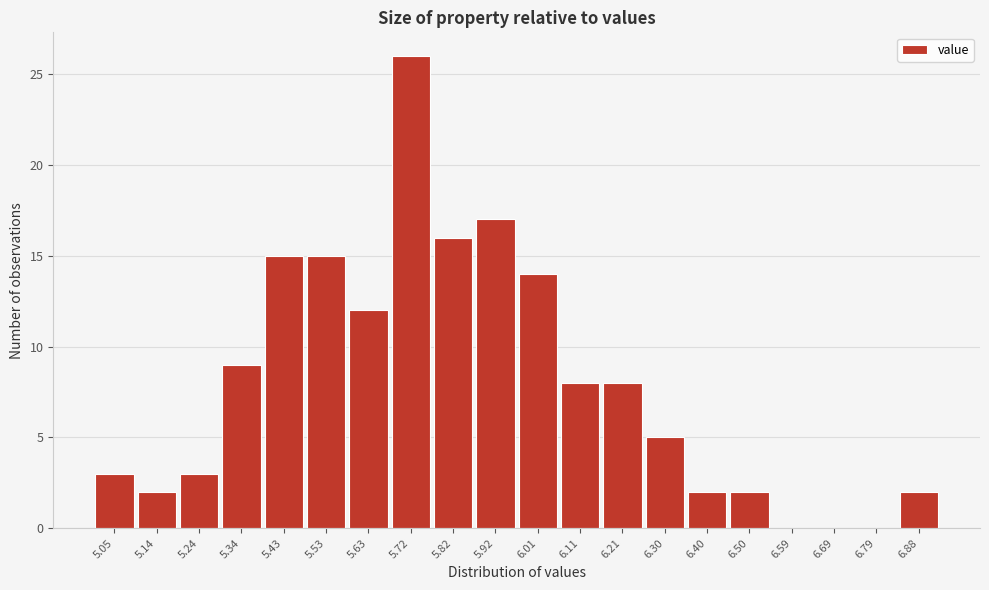

Over which range of the x-axis is the bar tallest?

5.68 to 5.77